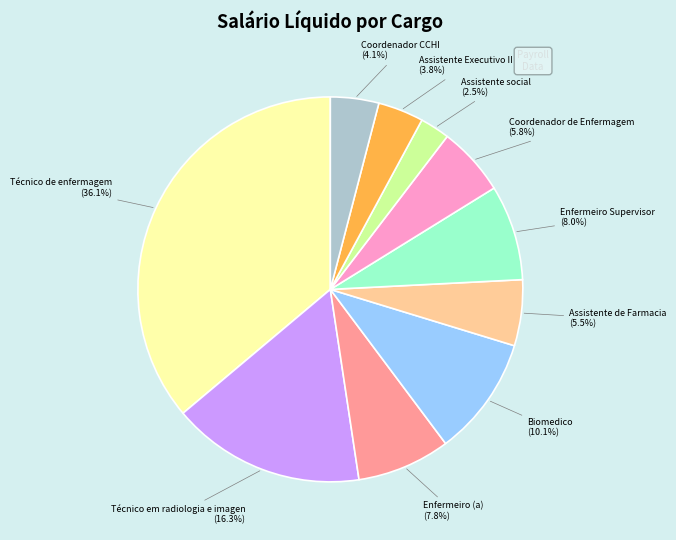

Is there any slice that represents more than half of the pie?

No